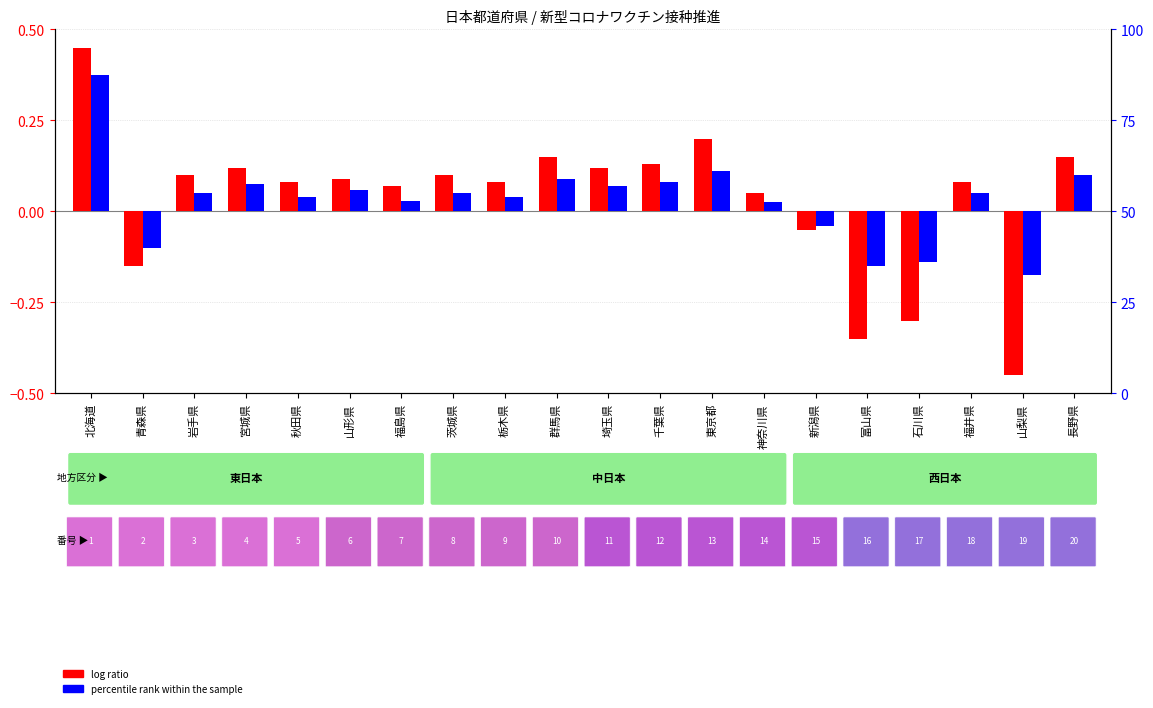

Reading left to right, what are all the values shown in this chart?

log ratio: 0.5	-0.1	0.1	0.1	0.1	0.1	0.1	0.1	0.1	0.1	0.1	0.1	0.2	0.1	-0.1	-0.3	-0.3	0.1	-0.5	0.1
percentile rank within the sample: 0.4	-0.1	0.1	0.1	0.0	0.1	0.0	0.1	0.0	0.1	0.1	0.1	0.1	0.0	-0.0	-0.1	-0.1	0.1	-0.2	0.1